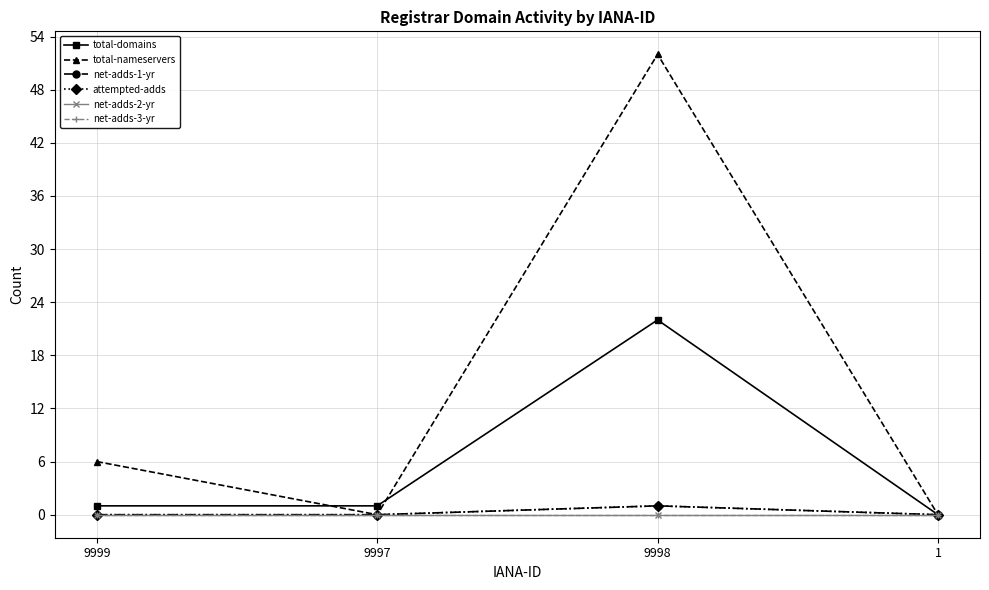

Is this an area chart (filled region under the line)?

No